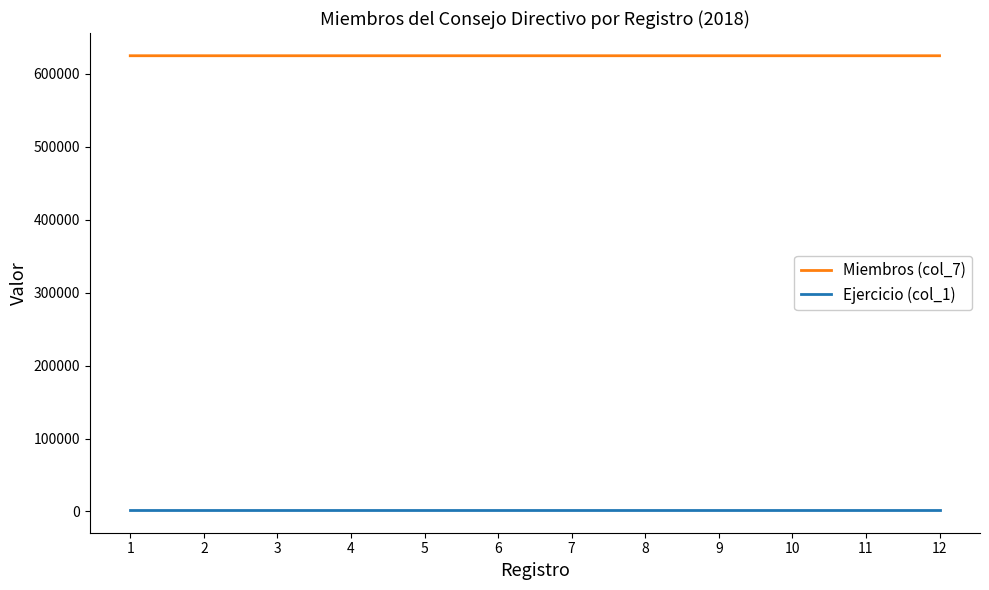

True or false: Ejercicio (col_1) and Miembros (col_7) cross at least once.

False